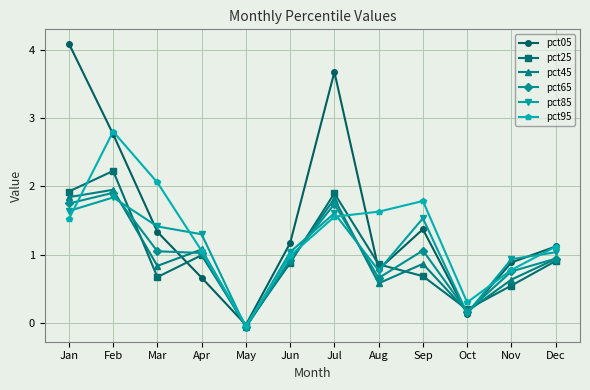

Between Sep and Oct, which series saw the biggest shift?

pct95